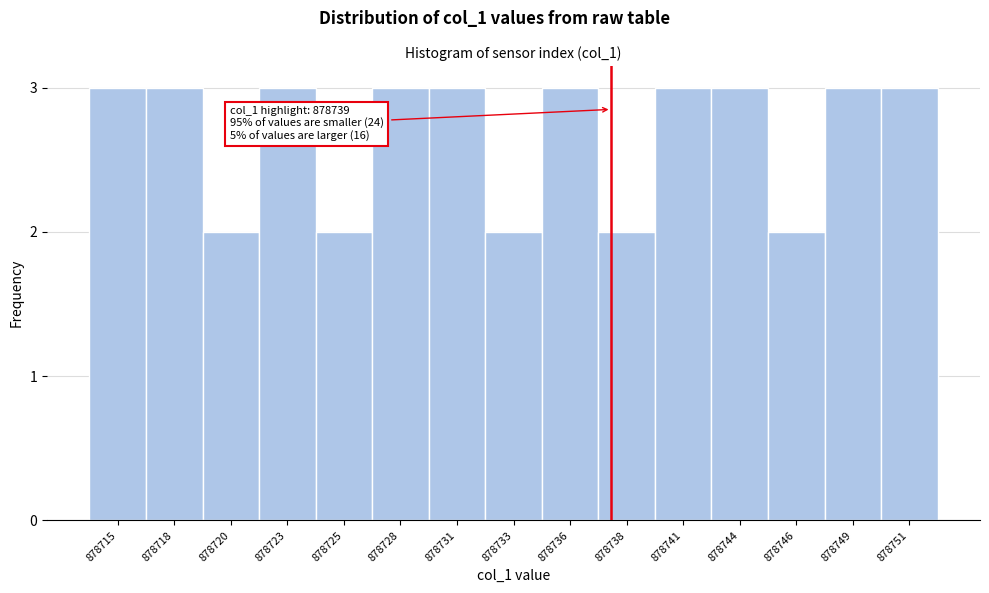

Reading left to right, list all the values displayed in this chart.

878715=3	878718=3	878720=2	878723=3	878725=2	878728=3	878731=3	878733=2	878736=3	878738=2	878741=3	878744=3	878746=2	878749=3	878751=3